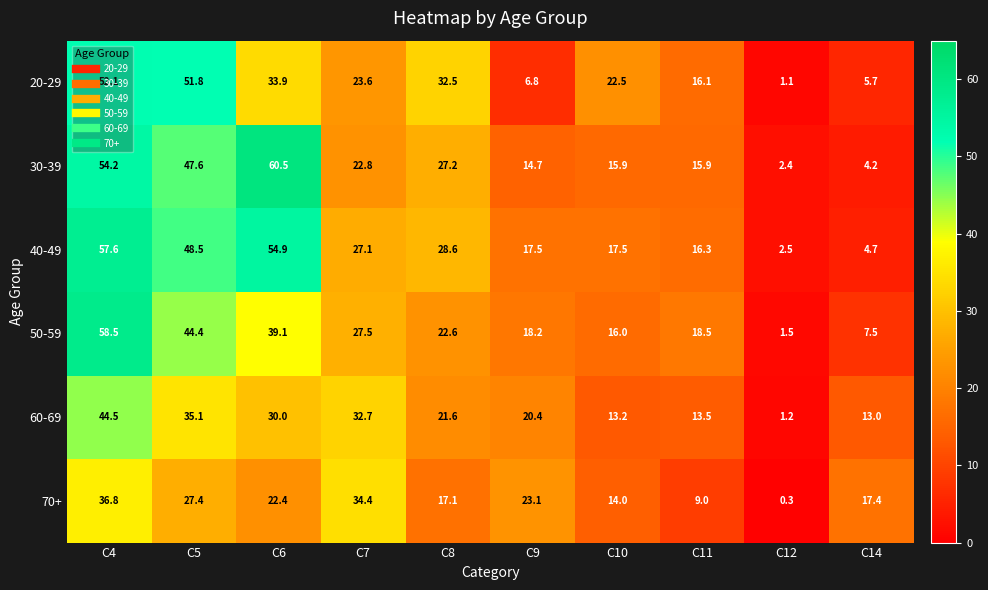

Rank the series at C6 from highest to lowest value.

30-39, 40-49, 50-59, 20-29, 60-69, 70+